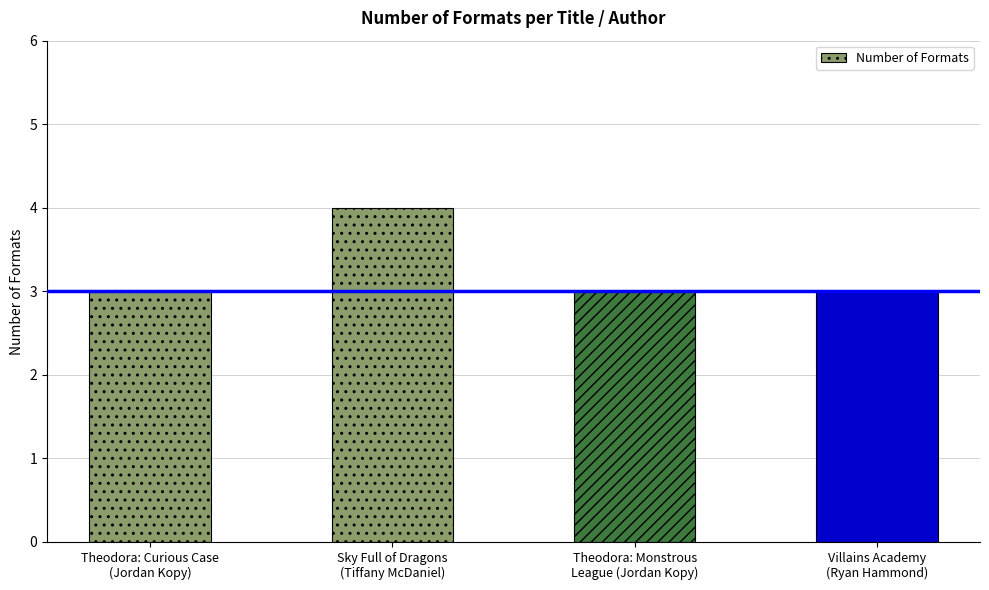

What is the sum of all values?

13